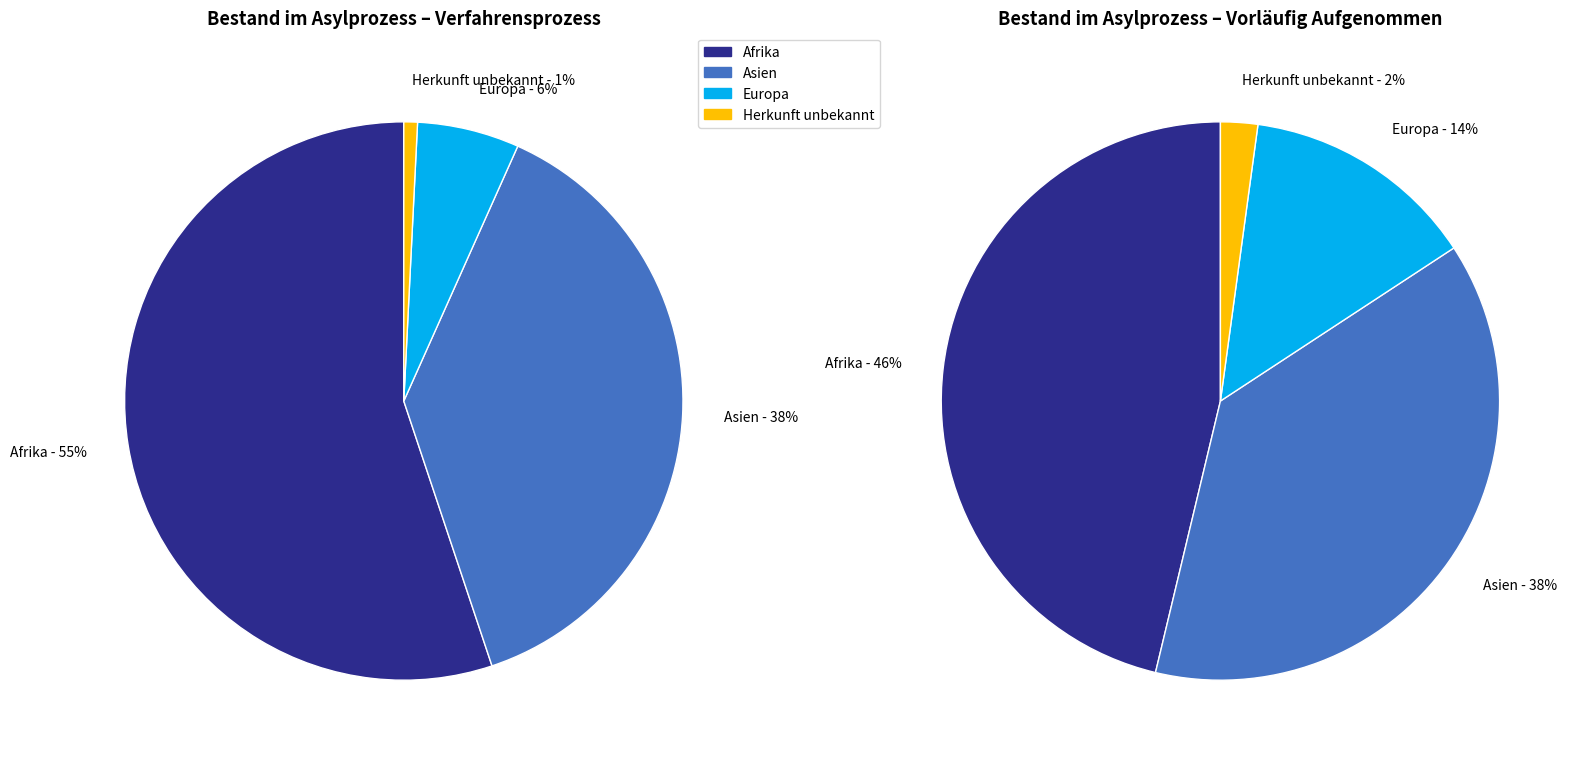

To the nearest percent, what is the difference between the largest and smallest slice percentages?

44%